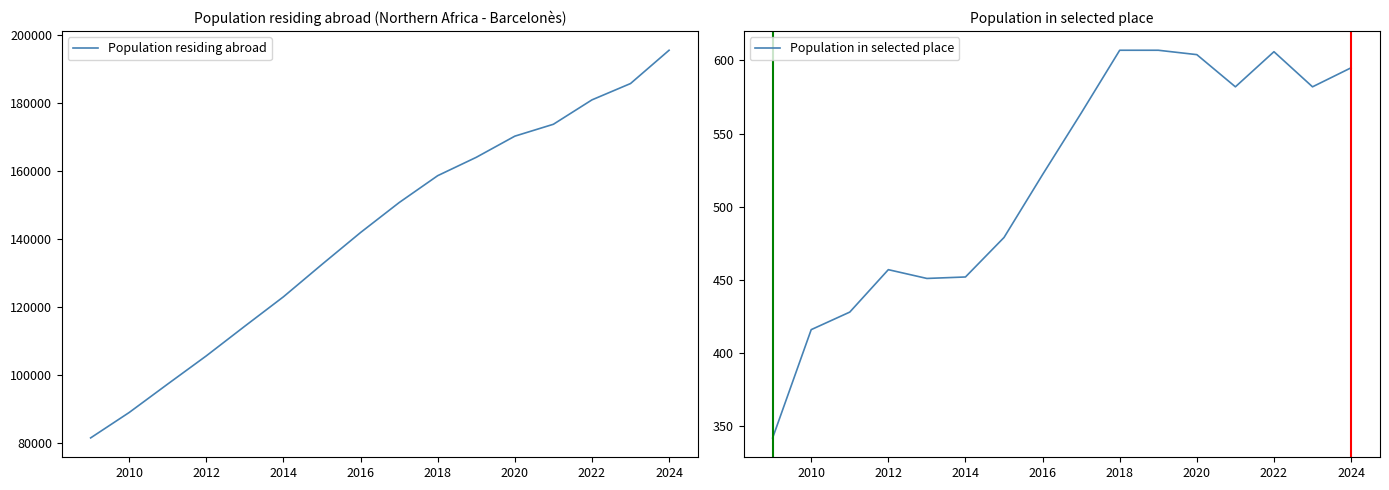

Which series has the largest total across all categories?

Population residing abroad